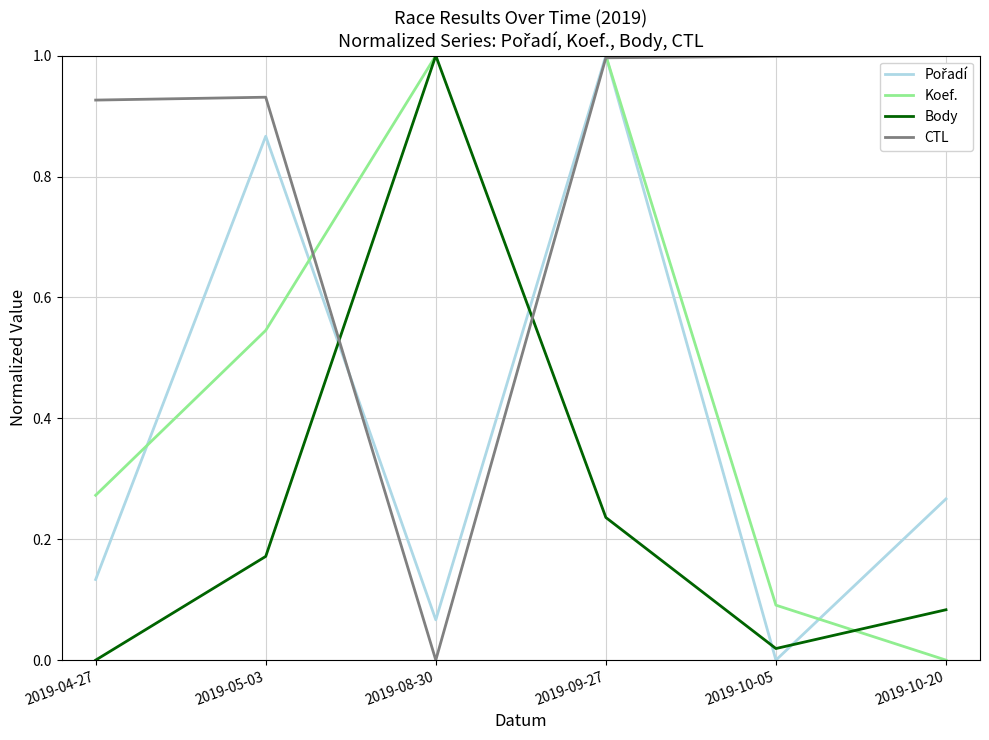

The value of CTL at 2019-10-20 is 1.4. True or false?

False